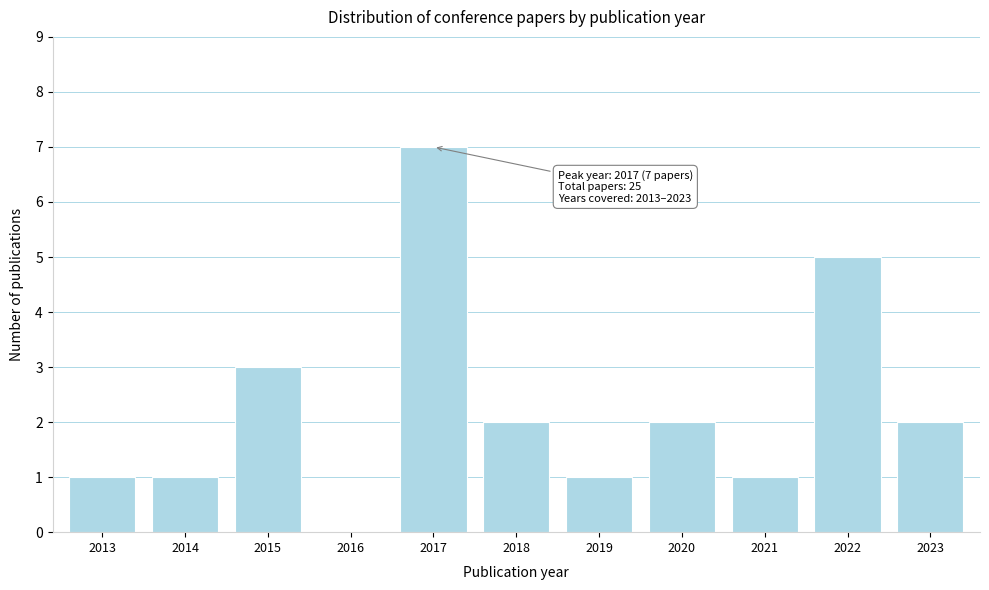

Reading right to left, what are all the values shown in this chart?

2023=2	2022=5	2021=1	2020=2	2019=1	2018=2	2017=7	2016=0	2015=3	2014=1	2013=1